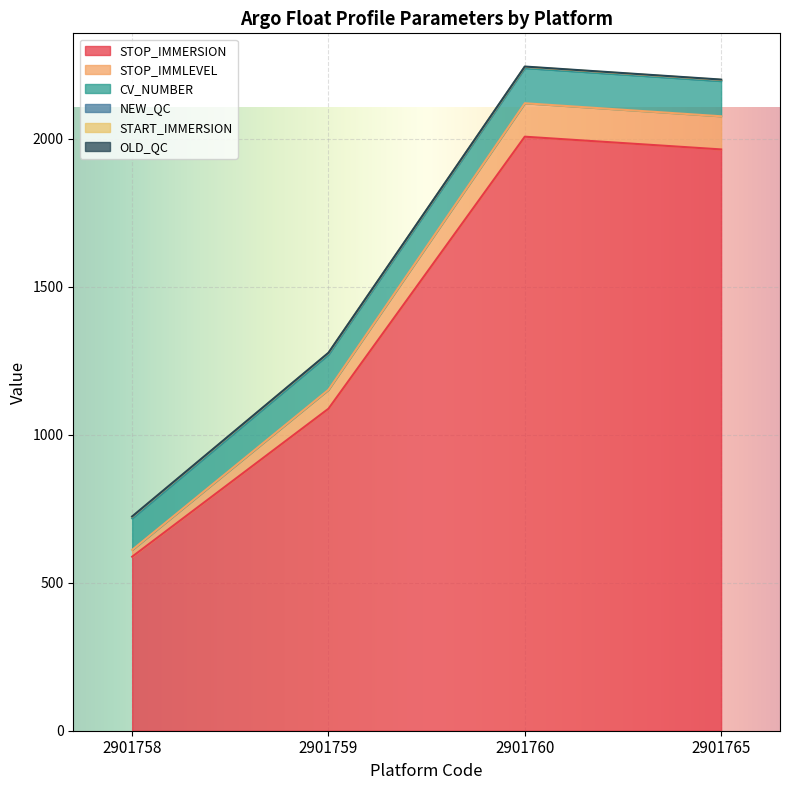

At which category is the sum across all series the highest?

2901760